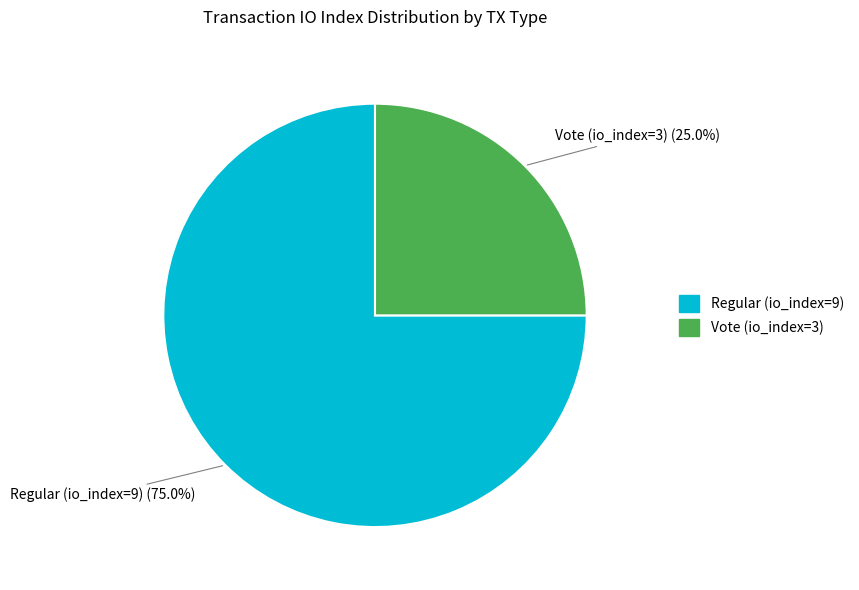

What is the total percentage of Vote (io_index=3) and Regular (io_index=9)?

100.0%